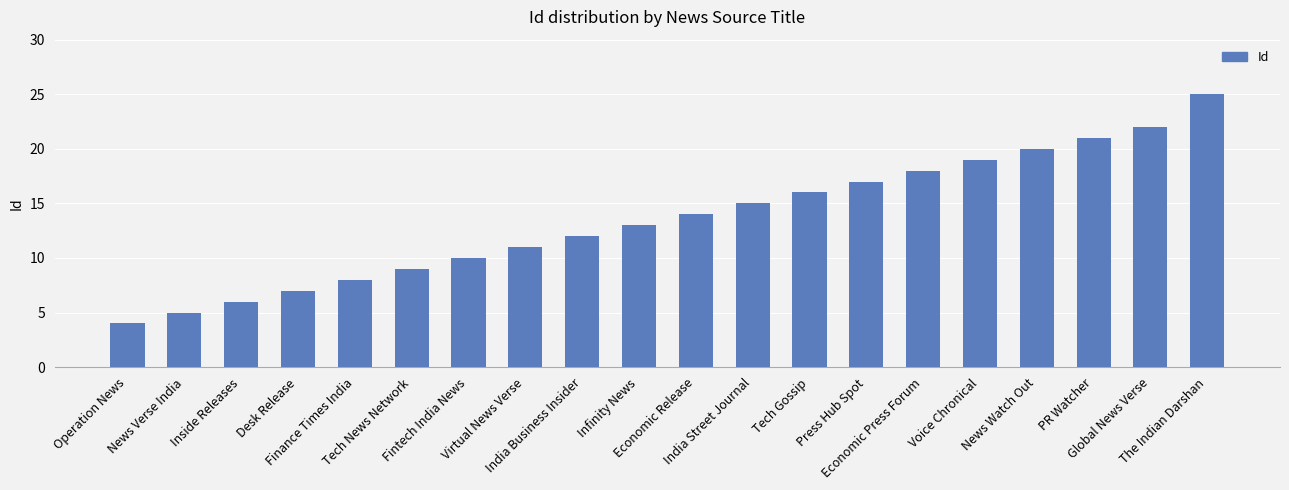

Between The Indian Darshan and Desk Release, which is larger?

The Indian Darshan